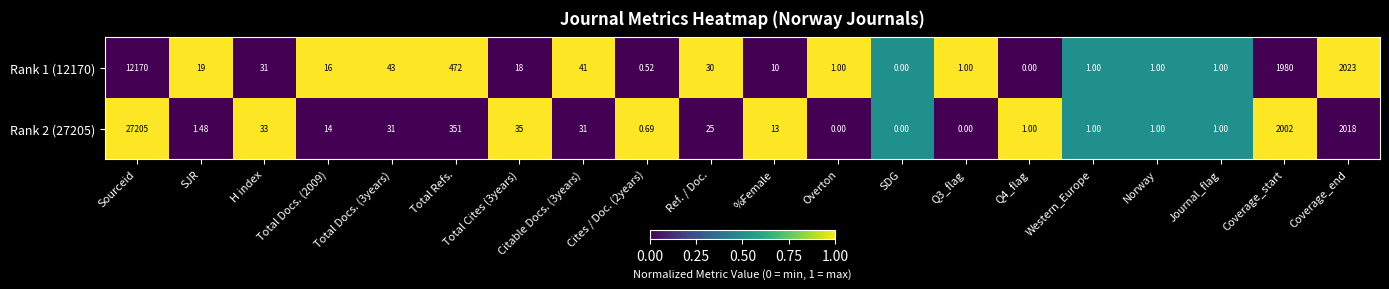

Where is Rank 1 (12170) nearest to the value 6085?

Coverage_end